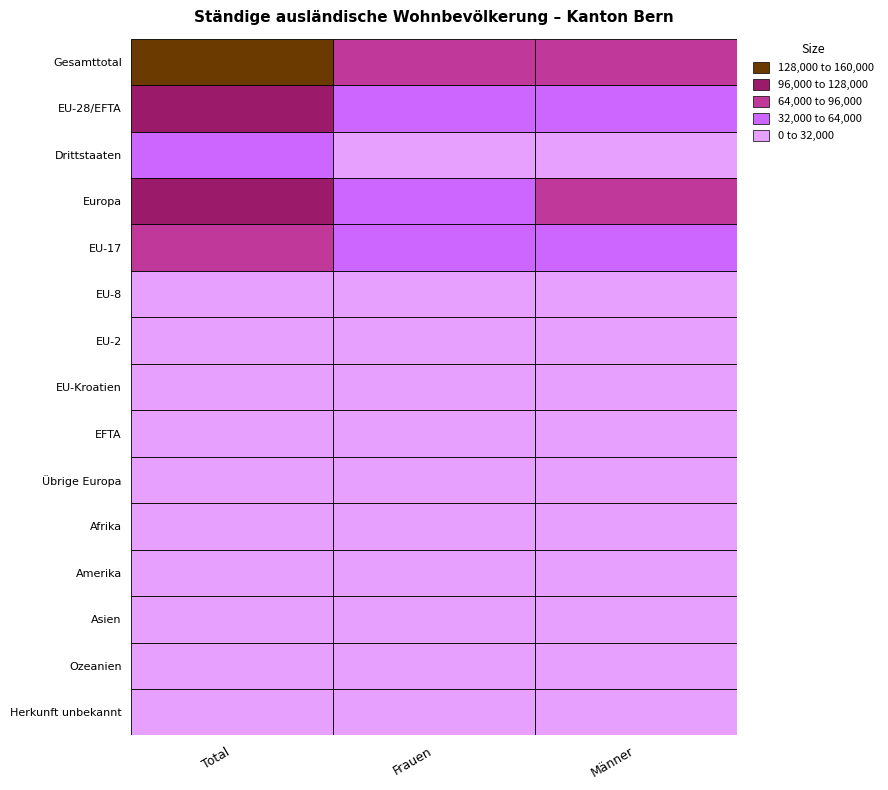

Reading left to right, what are all the values shown in this chart?

Gesamttotal: 155511	73489	82022
EU-28/EFTA: 97977	44164	53813
Drittstaaten: 57534	29325	28209
Europa: 126338	58524	67814
EU-17: 84841	37282	47559
EU-8: 8096	4156	3940
EU-2: 2429	1428	1001
EU-Kroatien: 2387	1183	1204
EFTA: 224	115	109
Übrige Europa: 28361	14360	14001
Afrika: 9890	4463	5427
Amerika: 5071	3013	2058
Asien: 13759	7309	6450
Ozeanien: 191	79	112
Herkunft unbekannt: 262	101	161